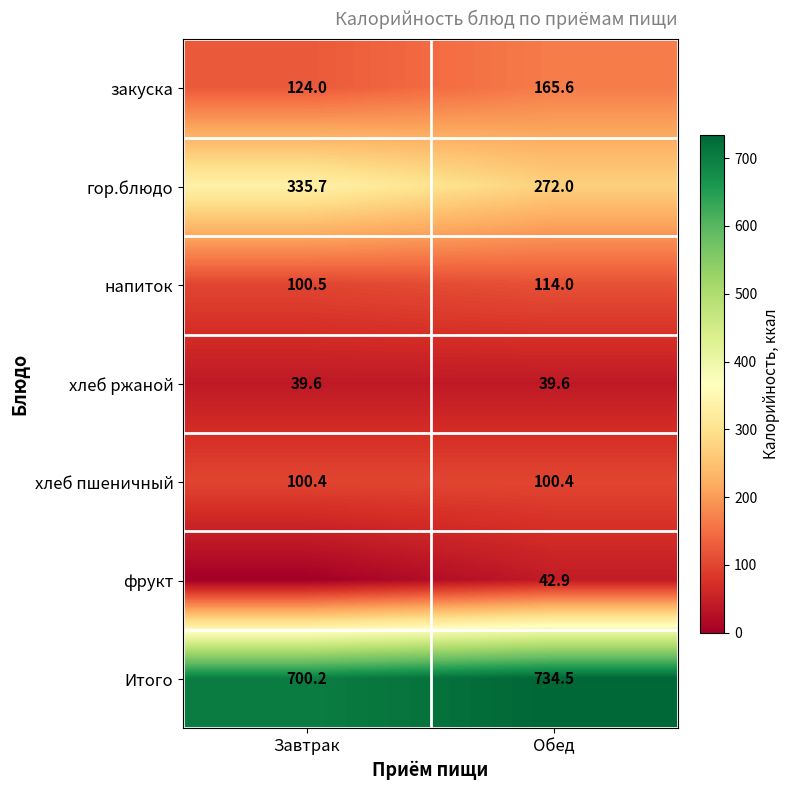

What value does the Итого series have at Завтрак?

700.2